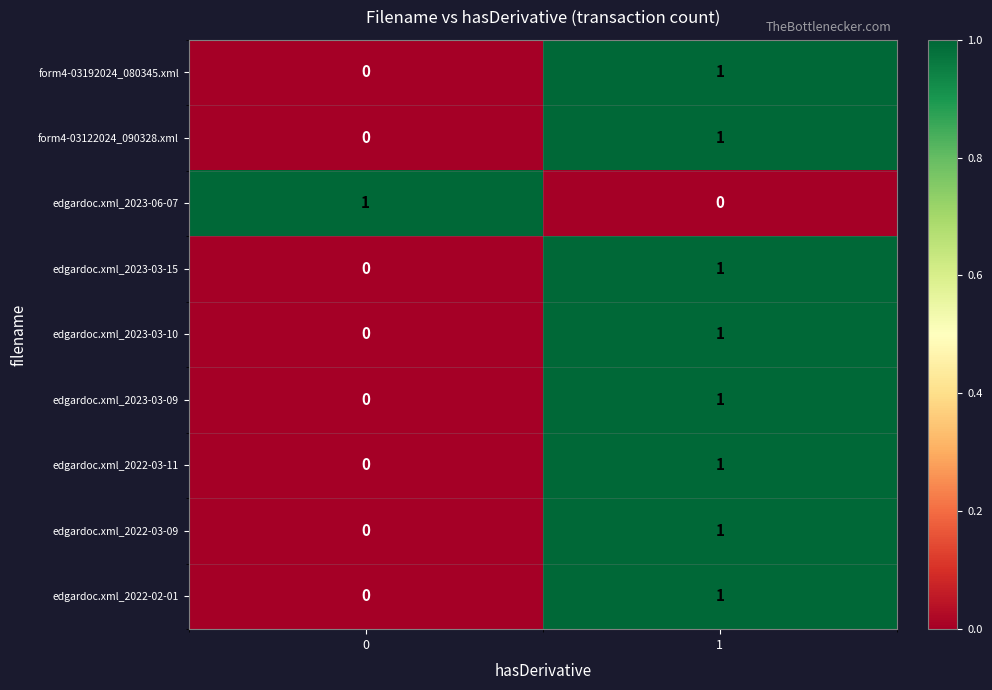

The form4-03122024_090328.xml series shows 0 at 0. True or false?

True